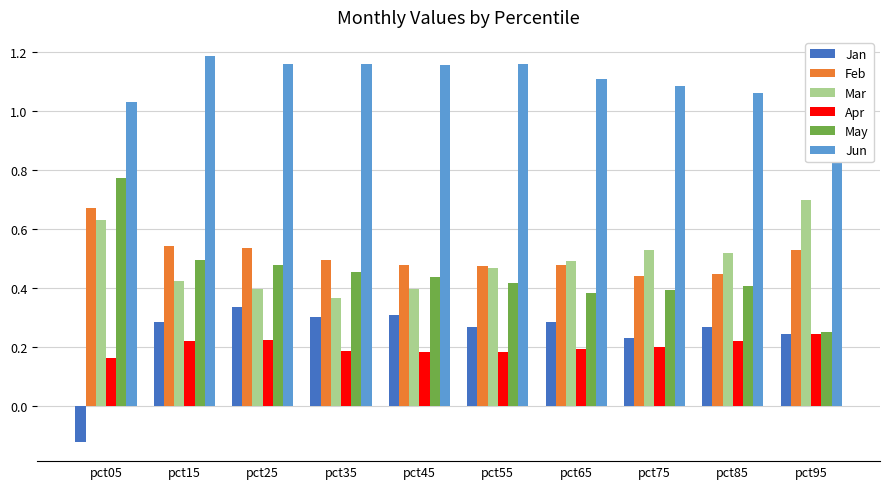

Rank the series at pct35 from lowest to highest value.

Apr, Jan, Mar, May, Feb, Jun